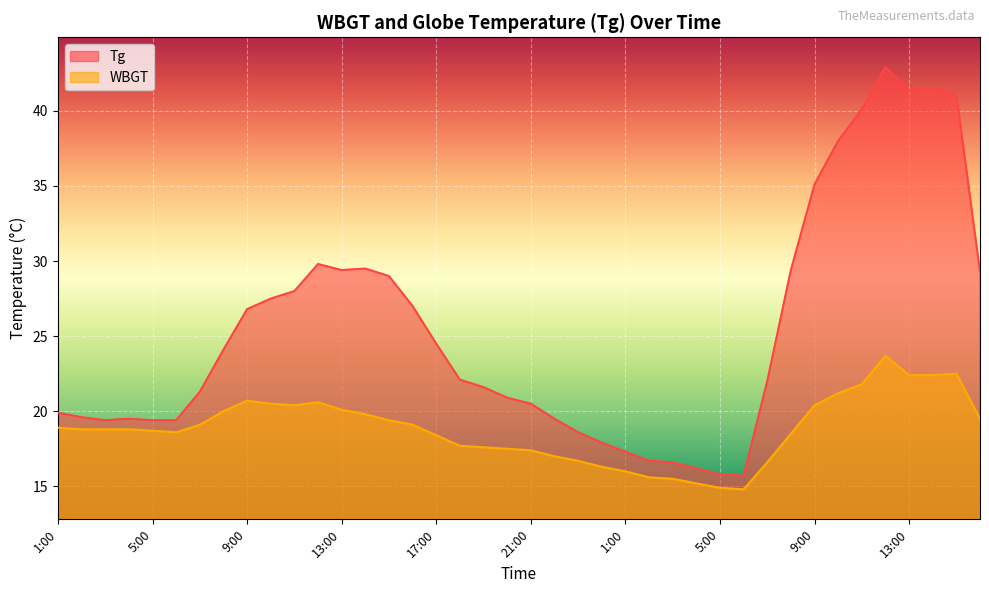

Between 10:00 and 1:00, which is larger?

10:00